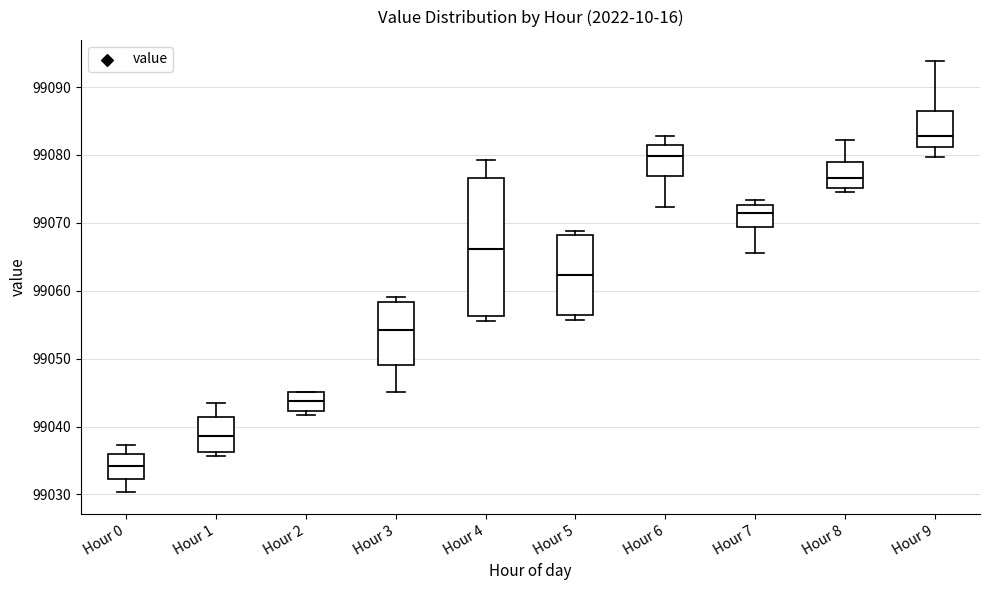

Reading left to right, read every box against the y-axis: the position of its median line, the range the box covers, and the ends of its whiskers. The values are not printed on the chart, so give them approximately, as read against the axis.

Hour 0: median 99034, box 99032 to 99036, whiskers 99030 to 99037
Hour 1: median 99039, box 99036 to 99041, whiskers 99036 (just below the box's lower edge) to 99043
Hour 2: median 99044, box 99042 to 99045, whiskers 99042 (just below the box's lower edge) to 99045
Hour 3: median 99054, box 99049 to 99058, whiskers 99045 to 99059
Hour 4: median 99066, box 99056 to 99077, whiskers 99056 (just below the box's lower edge) to 99079
Hour 5: median 99062, box 99056 to 99068, whiskers 99056 (just below the box's lower edge) to 99069
Hour 6: median 99080, box 99077 to 99082, whiskers 99072 to 99083
Hour 7: median 99072, box 99069 to 99073, whiskers 99066 to 99073 (just above the box's upper edge)
Hour 8: median 99077, box 99075 to 99079, whiskers 99075 (just below the box's lower edge) to 99082
Hour 9: median 99083, box 99081 to 99087, whiskers 99080 to 99094